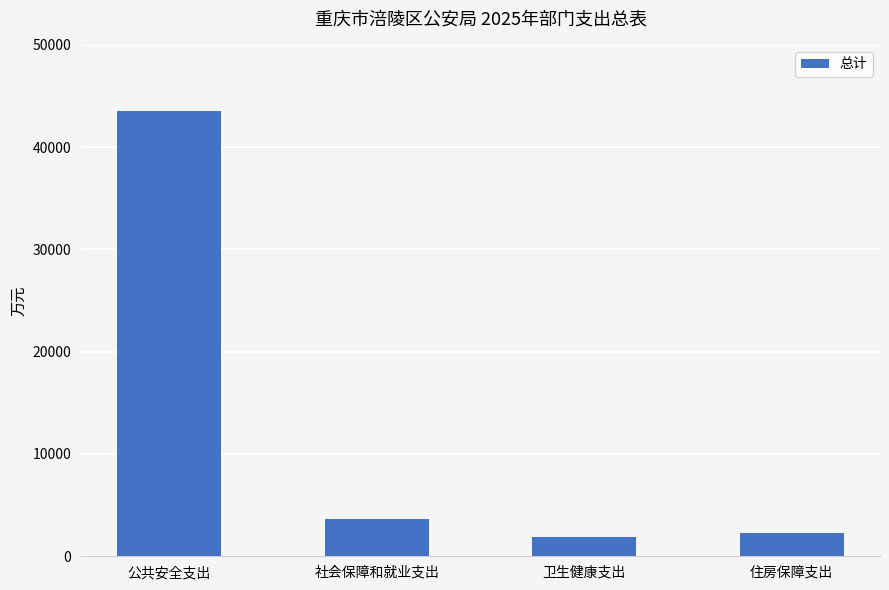

True or false: the data shows 3684.3 at 社会保障和就业支出.

True